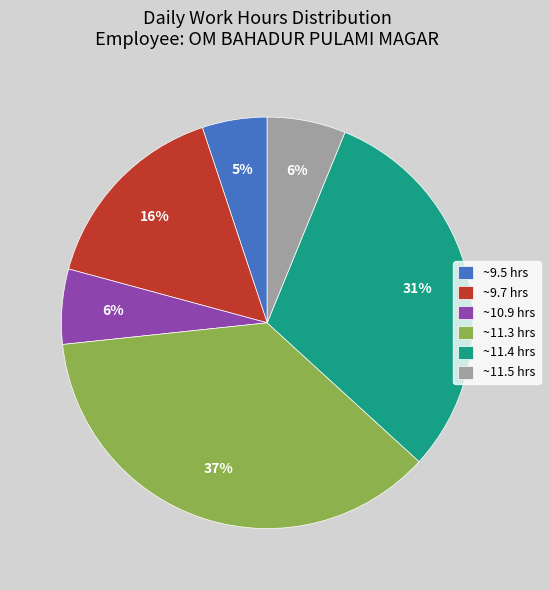

To the nearest percent, what is the average slice percentage?

17%